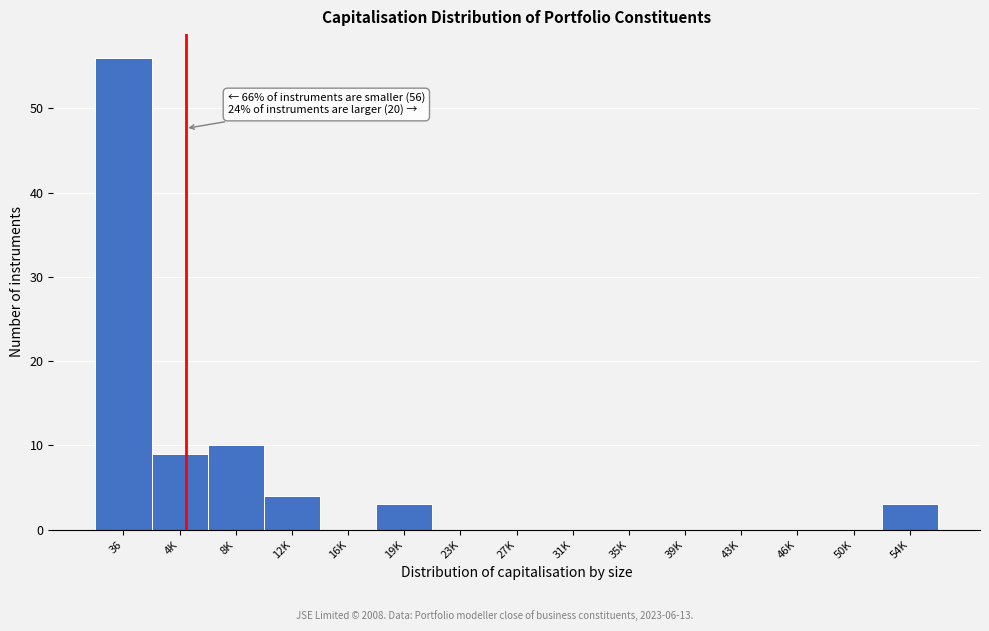

Reading right to left, extract all data points from this chart.

54K=3	50K=0	46K=0	43K=0	39K=0	35K=0	31K=0	27K=0	23K=0	19K=3	16K=0	12K=4	8K=10	4K=9	36=56